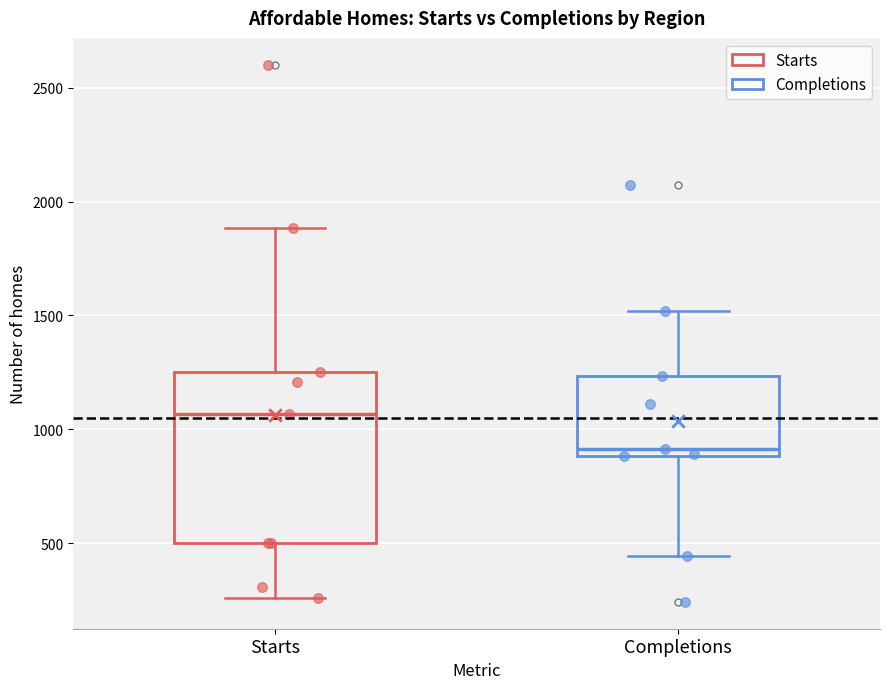

Which box is the tallest, from its lower edge to its upper edge?

Starts